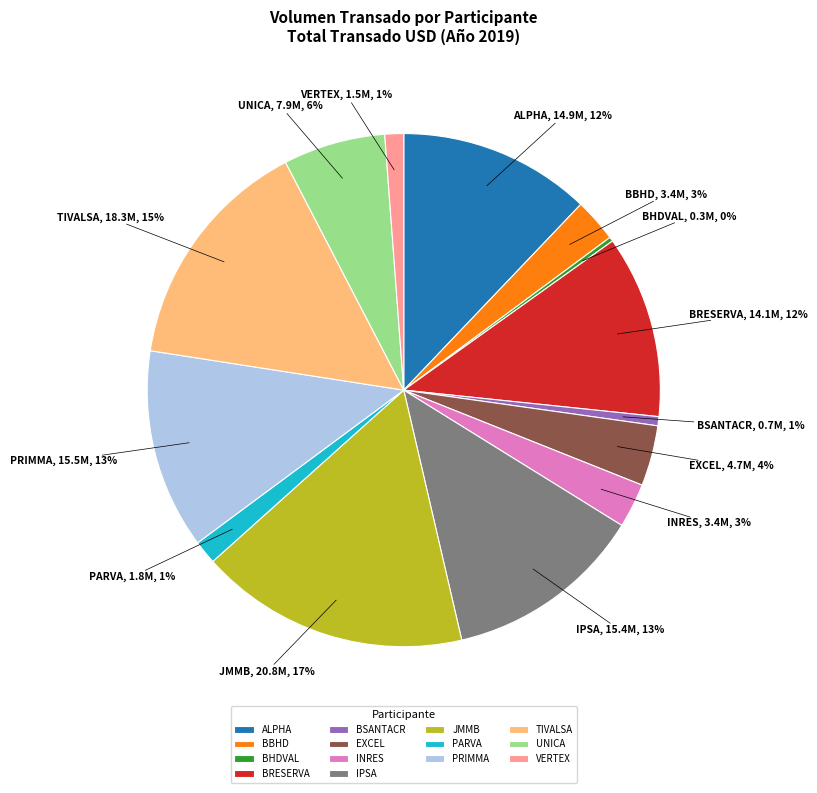

Do UNICA and BBHD together represent more than half of the pie?

No